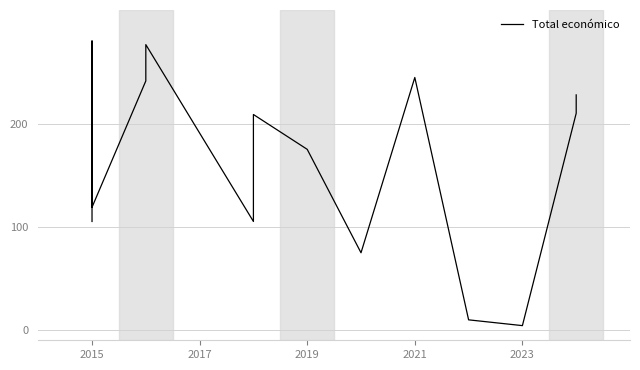

What is the difference between the maximum and second lowest values?

270.2